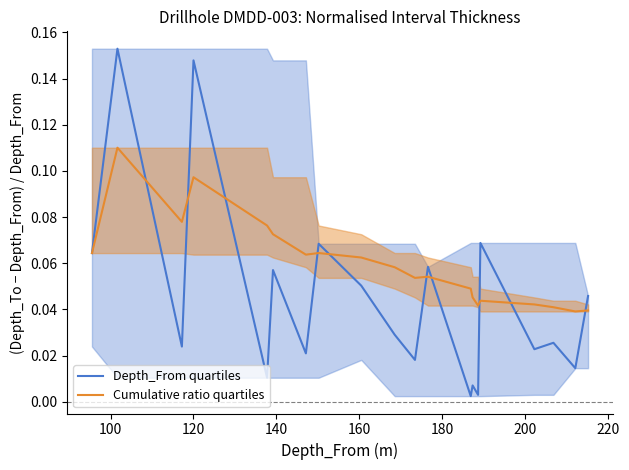

At how many categories does at least one series exceed 0?

20